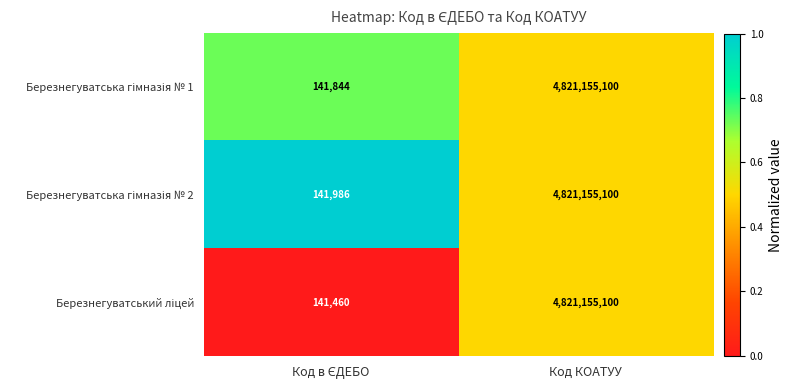

What is the total value across all series at Код КОАТУУ?

14463465300